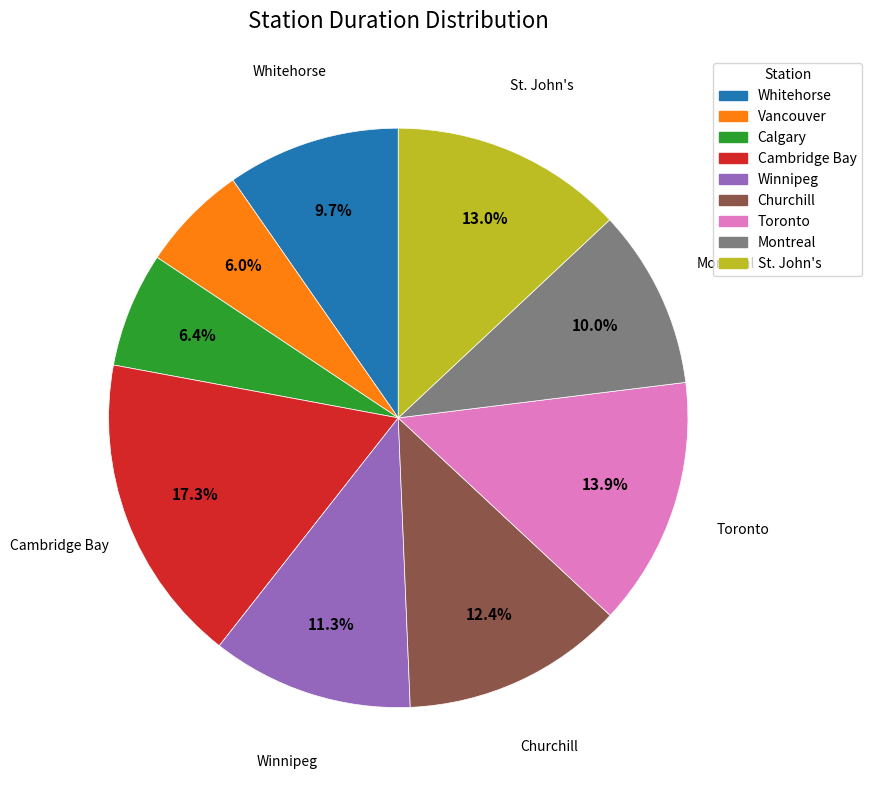

Does any single category account for the majority?

No